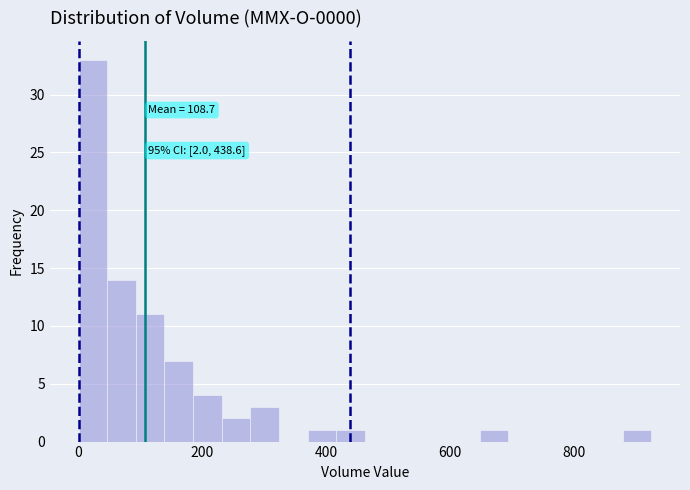

Read against the x-axis, roughly where is the centre of the tallest bar?

20